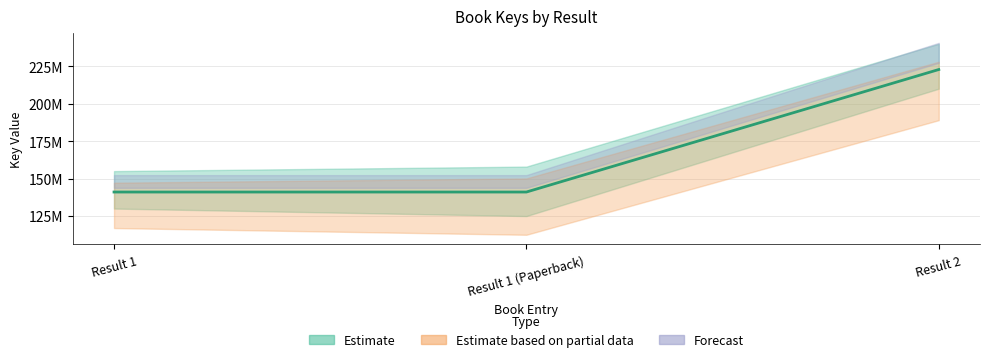

What is the maximum value shown in the chart?

222793237